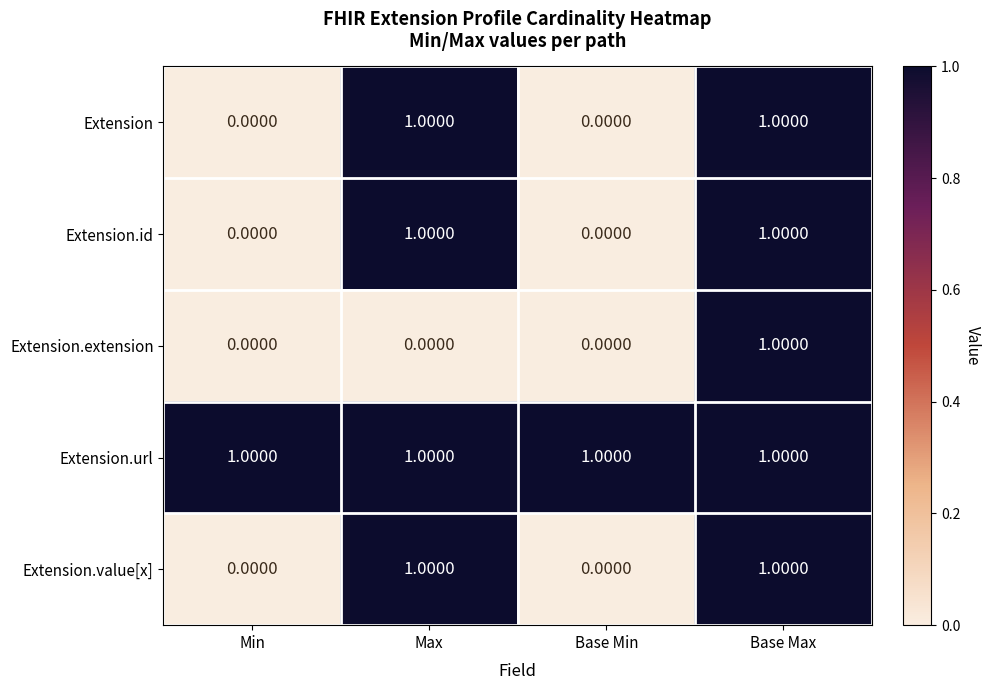

Between Max and Base Max, which series saw the biggest shift?

Extension.extension